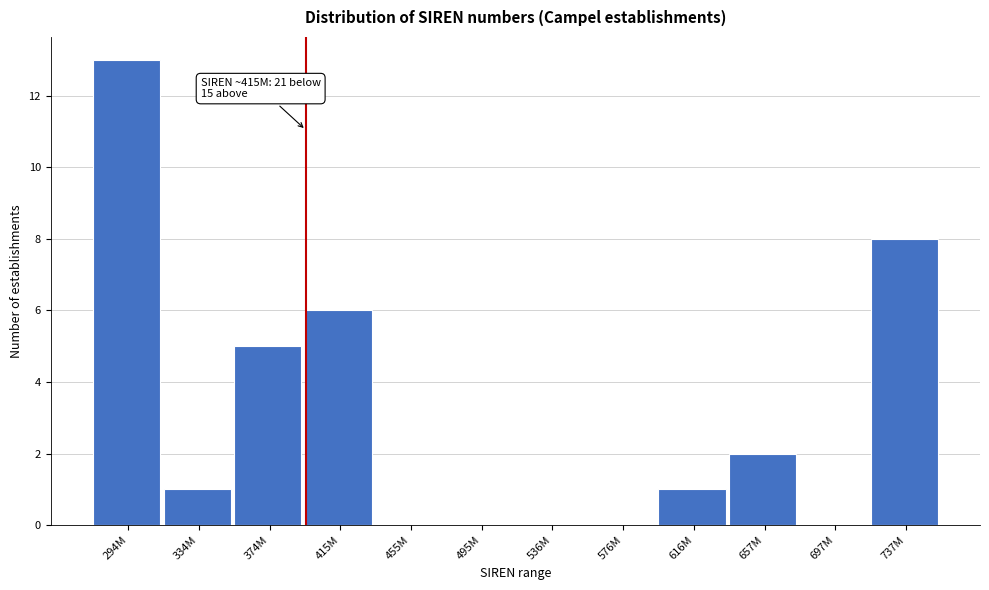

Reading left to right, extract all data points from this chart.

294M=13	334M=1	374M=5	415M=6	455M=0	495M=0	536M=0	576M=0	616M=1	657M=2	697M=0	737M=8